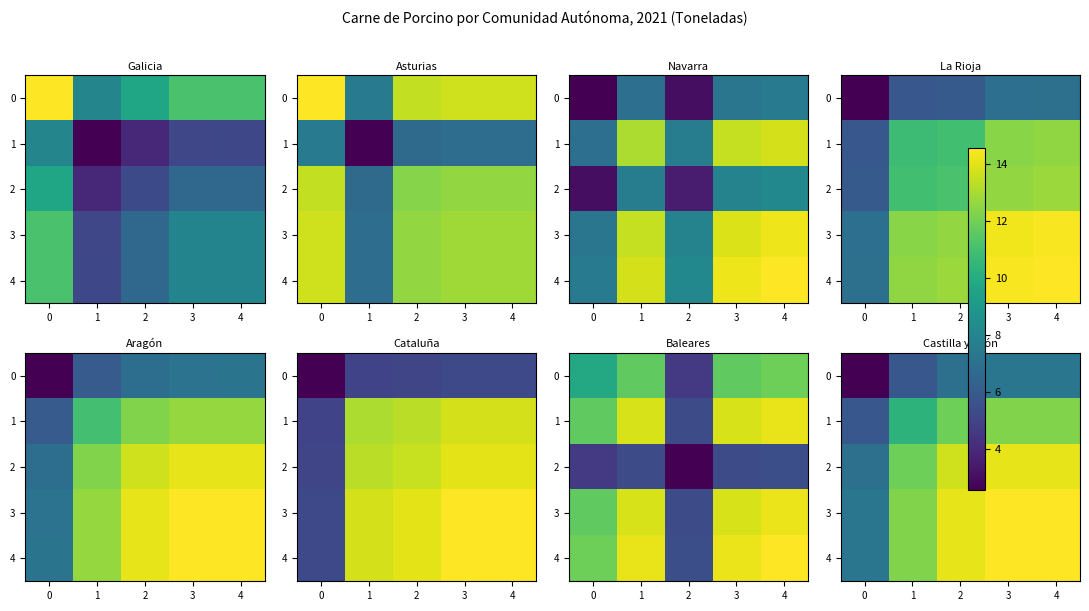

List the series in order of their peak value, highest first.

4, 3, 2, 1, 0